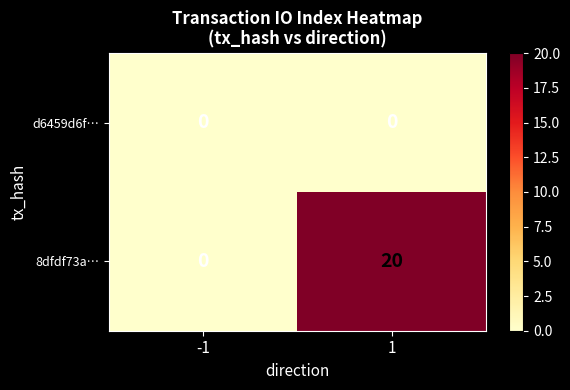

Rank the series by their maximum value, from highest to lowest.

8dfdf73a…, d6459d6f…